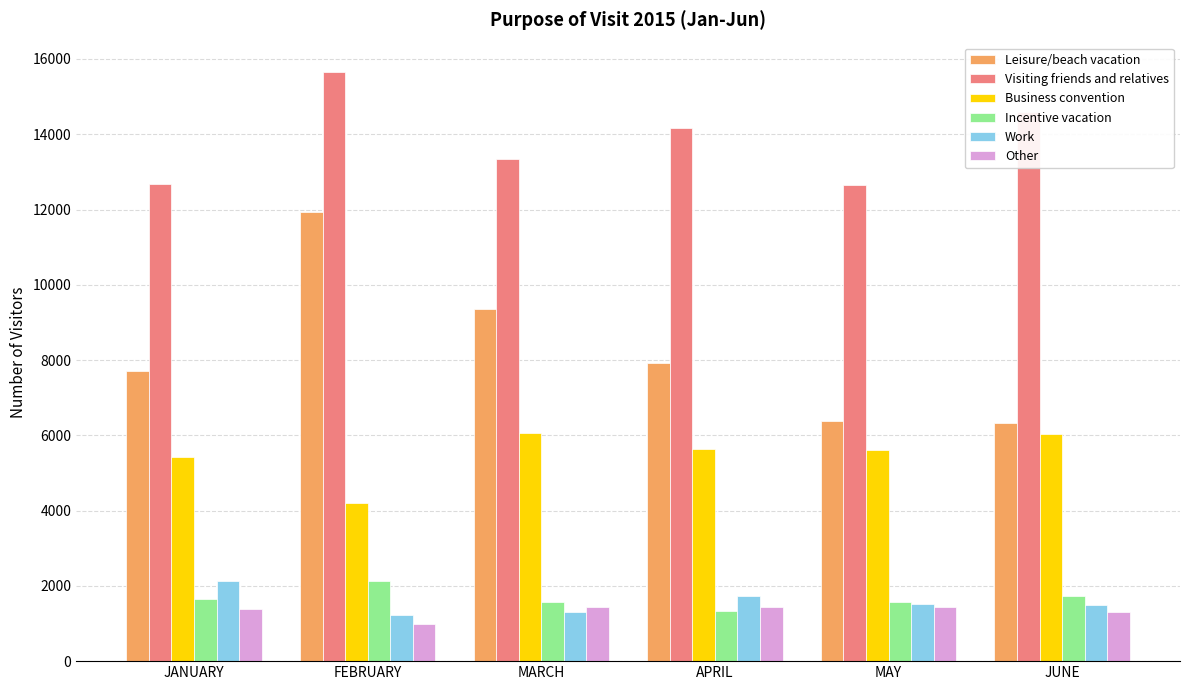

What is the greatest value displayed?

15652